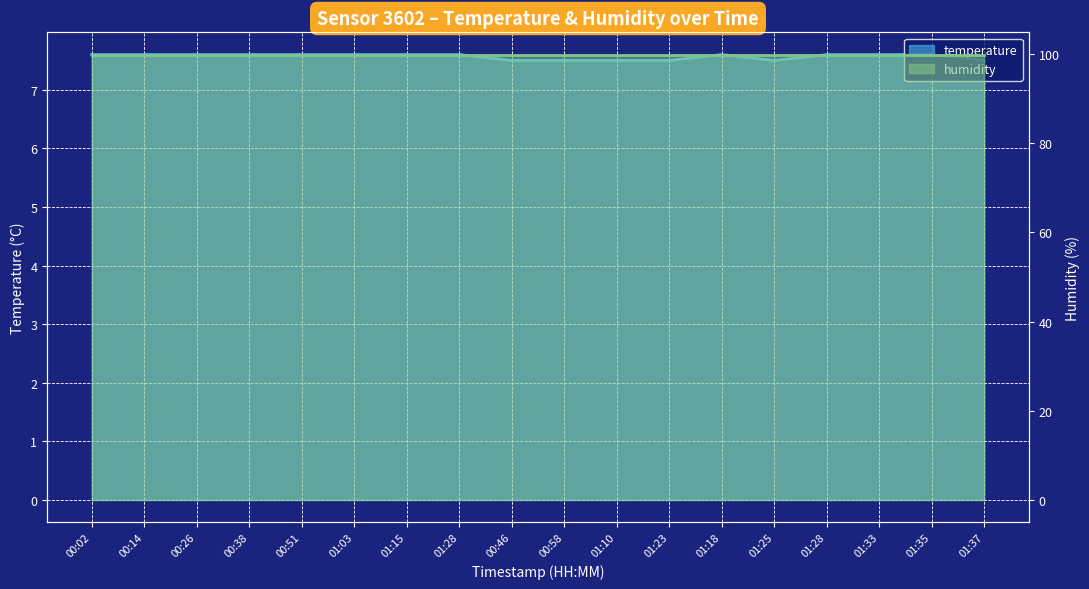

True or false: the data shows 12.4 at 01:15.

False